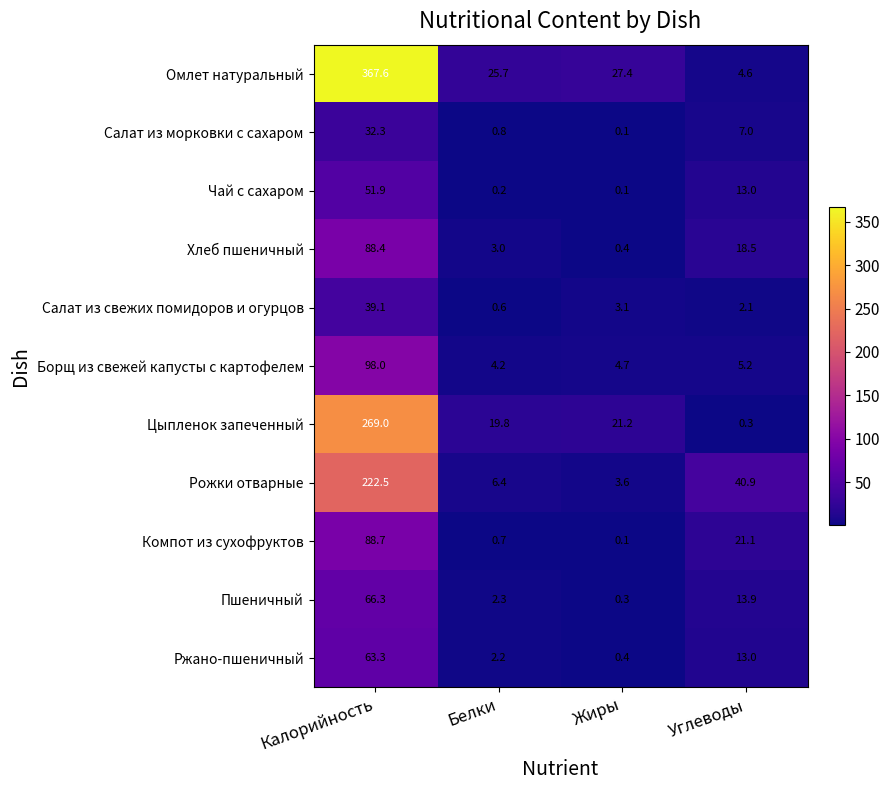

What is the spread (max minus min) of values at Белки?

25.5